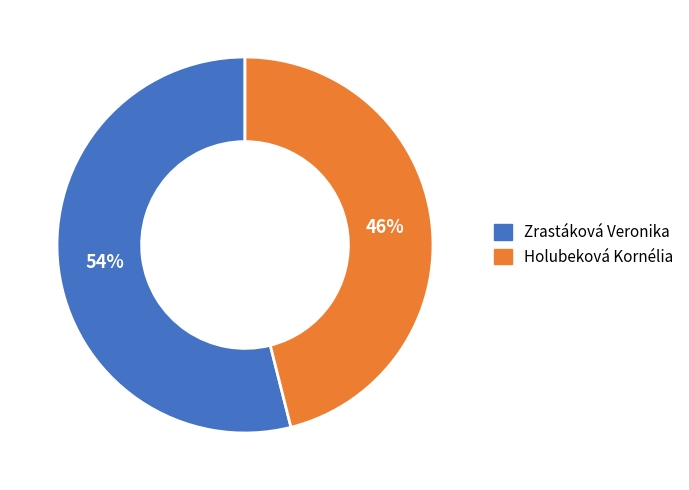

To the nearest percent, what is the average slice percentage?

50%